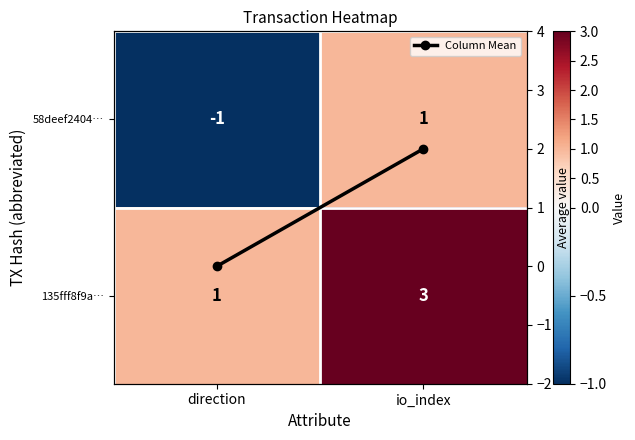

How many values in the 135fff8f9a… series are below 3?

1